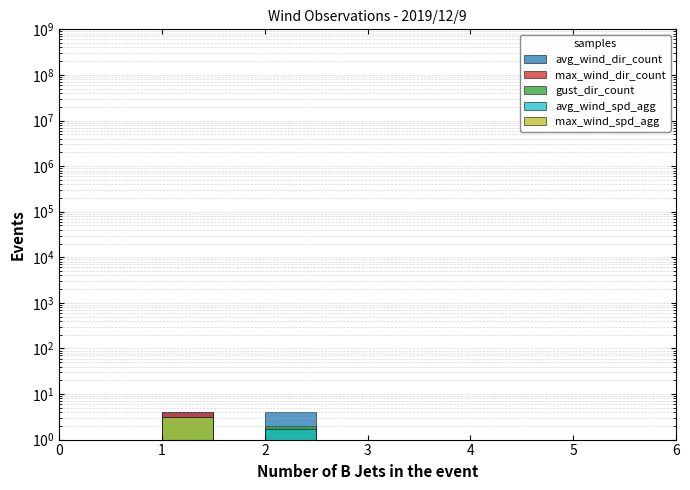

What are all the series names shown in the legend?

avg_wind_dir_count, max_wind_dir_count, gust_dir_count, avg_wind_spd_agg, max_wind_spd_agg